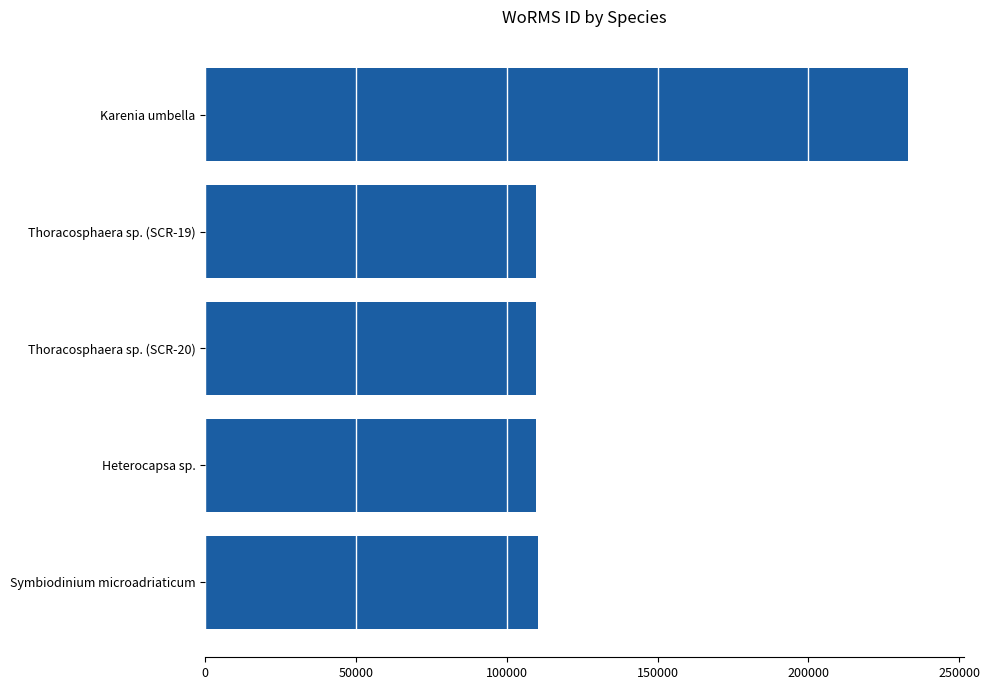

What is the minimum value shown in the chart?

109540